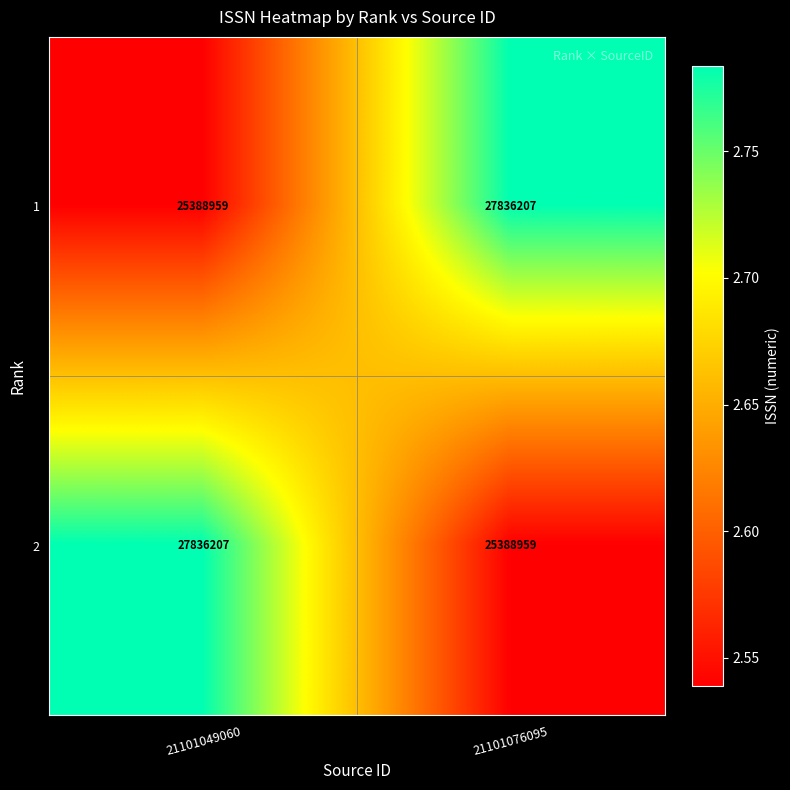

What is the total value across all series at 21101049060?

53225166